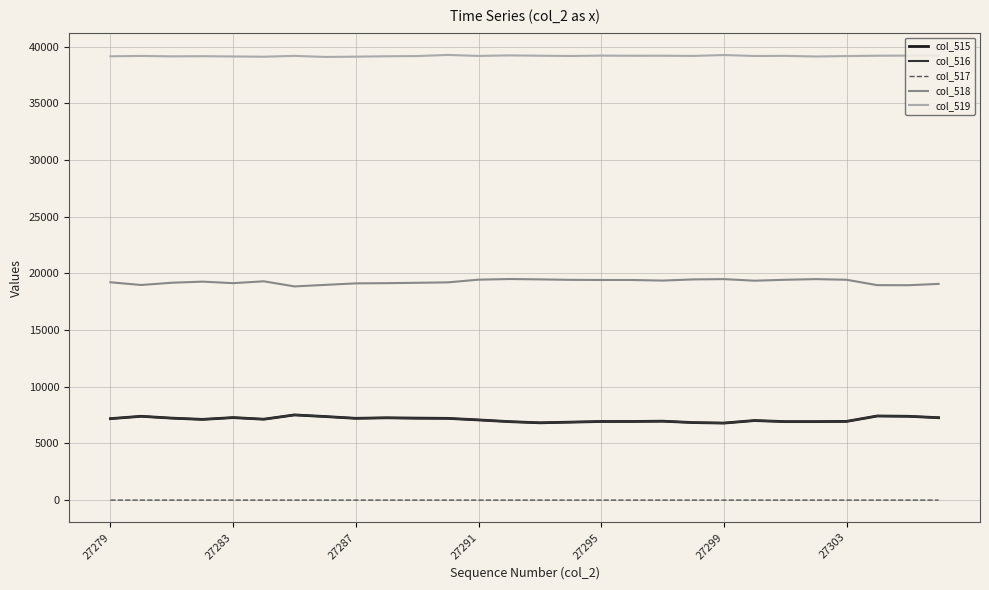

What is the minimum value for col_519?

39083